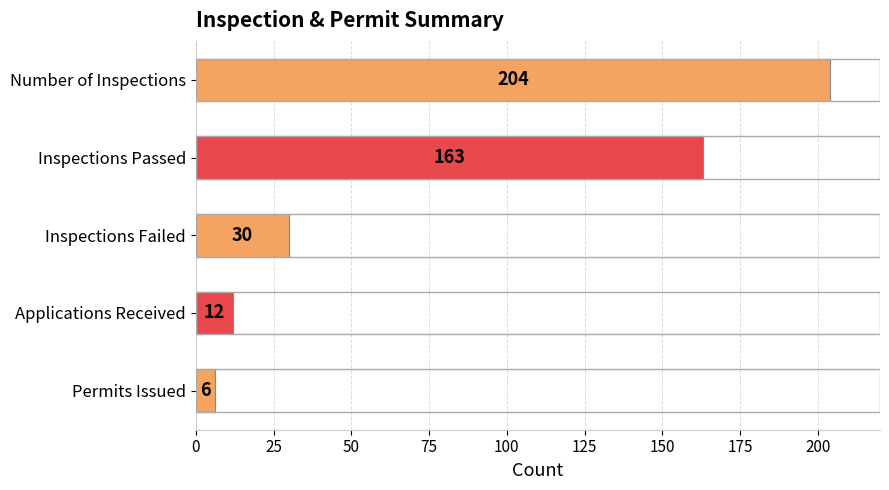

What is the approximate value at Permits Issued?

6